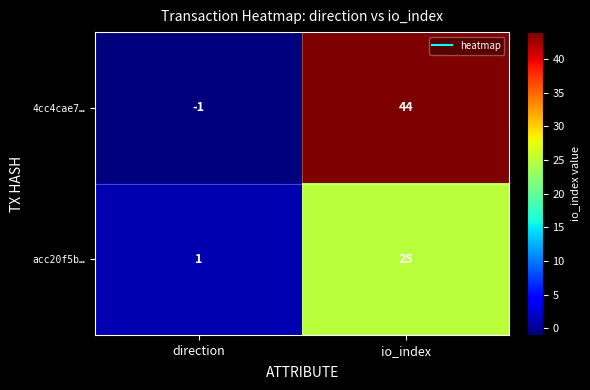

At how many categories does at least one series exceed 29?

1